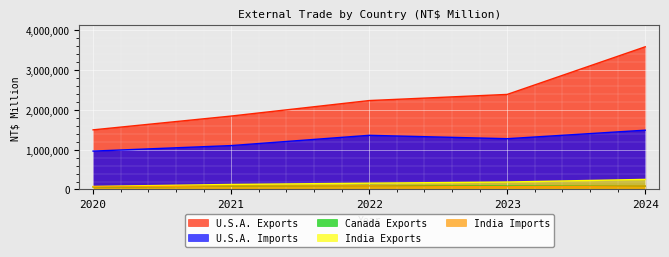

At which category is the sum across all series the highest?

2024